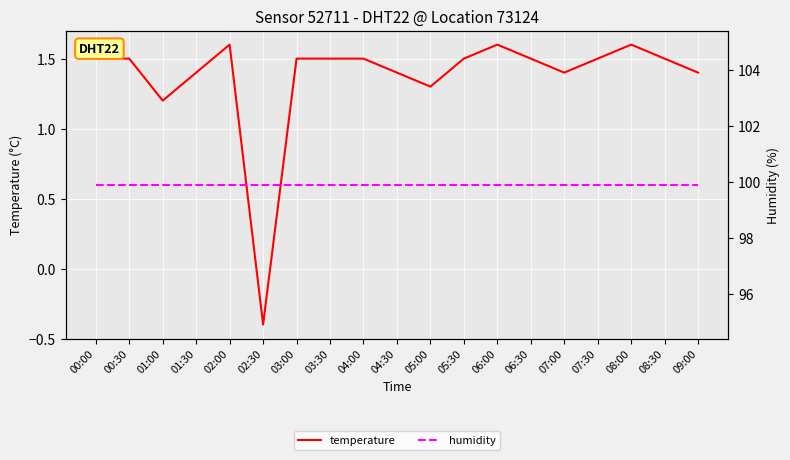

What is the maximum value for humidity?

99.9